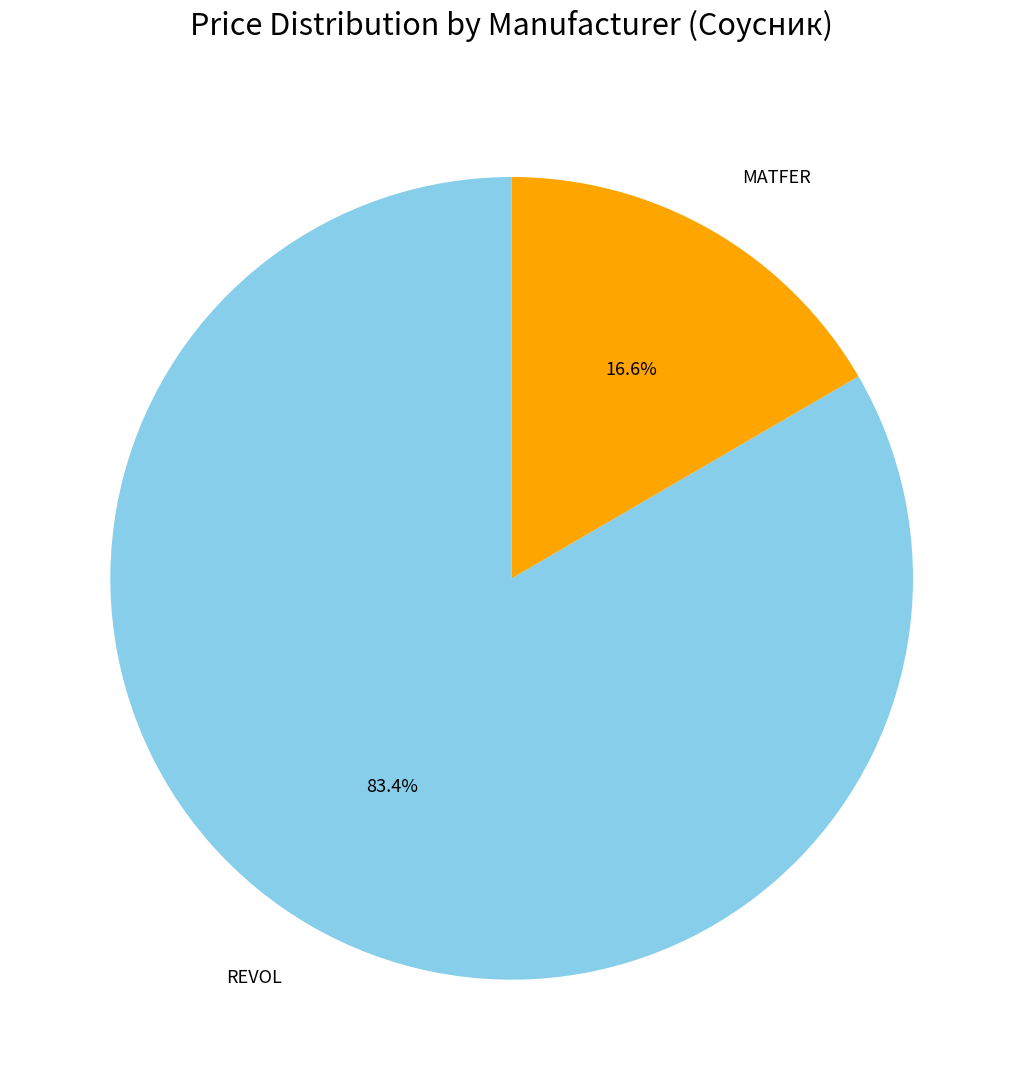

Does any single category account for the majority?

Yes